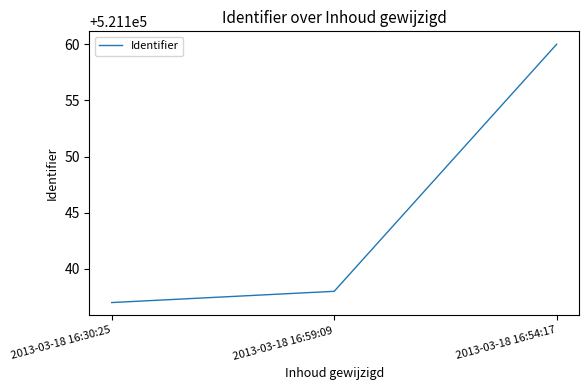

What value does the data have at 2013-03-18 16:59:09?

521138